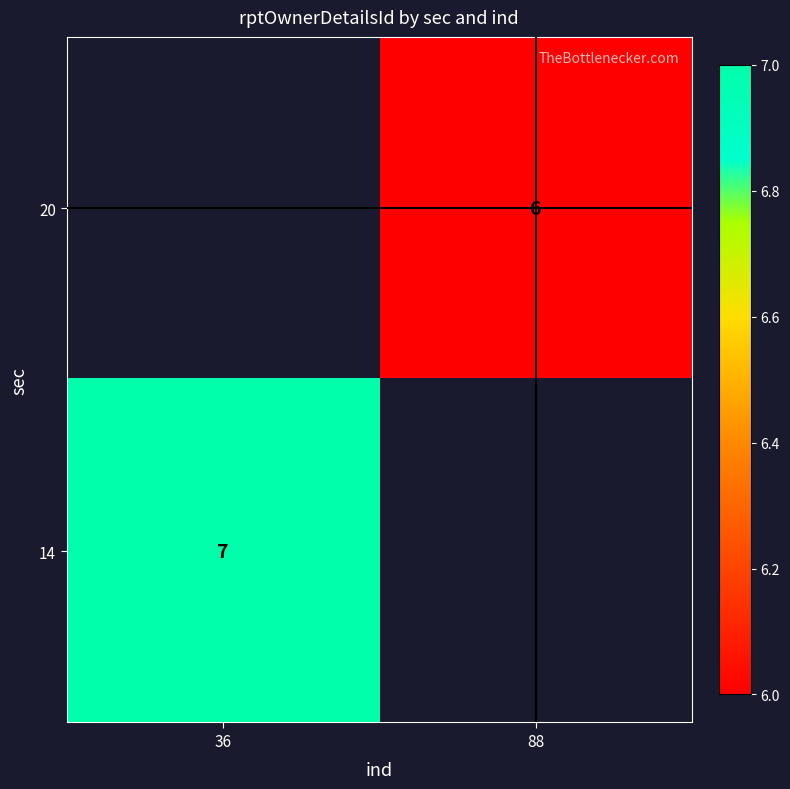

Is the value of 20 at 88 greater than the value of 14 at 36?

No